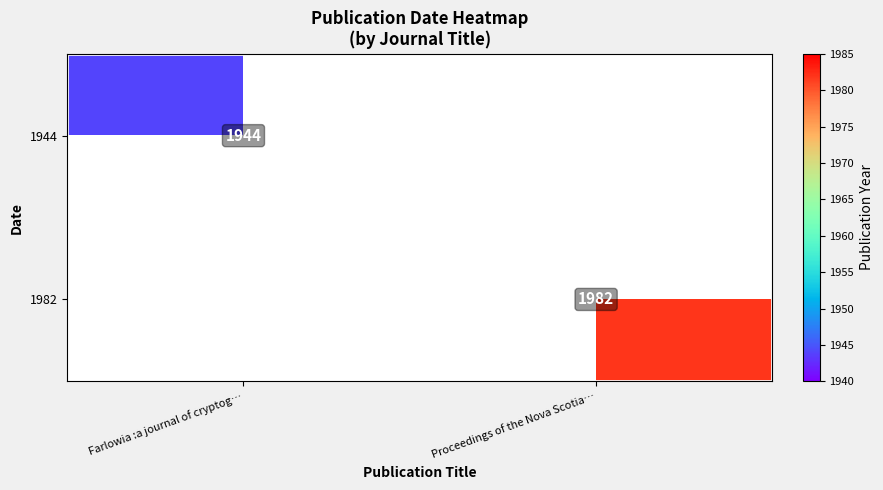

The 1982 series shows 1982 at Proceedings of the Nova Scotia…. True or false?

True